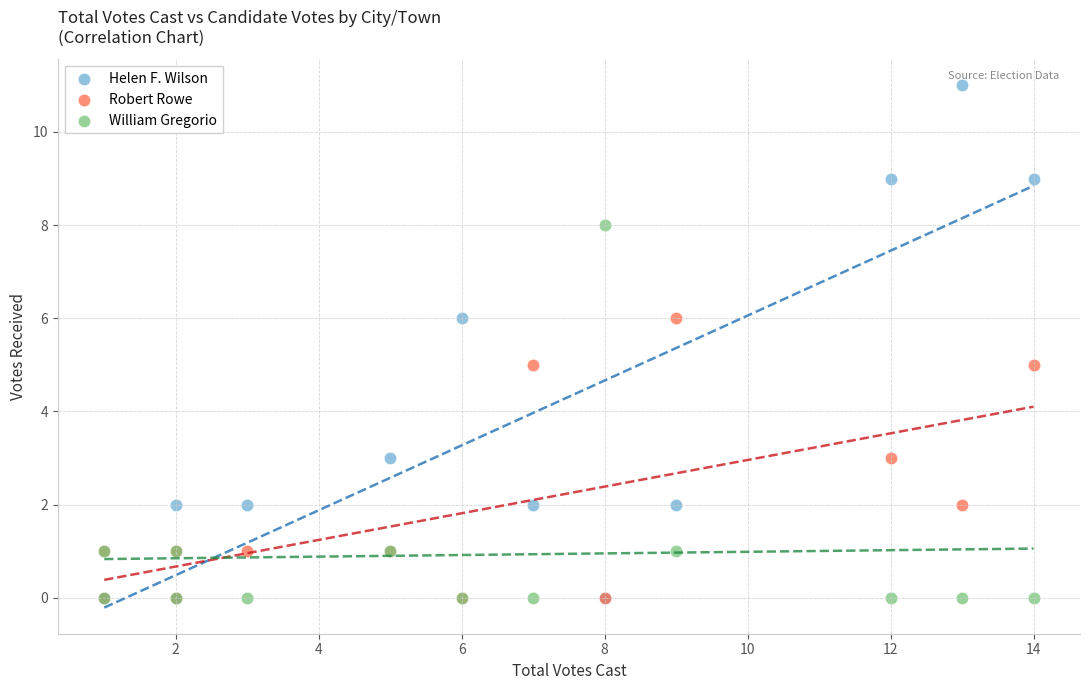

Which series contains the highest Y value?

Helen F. Wilson